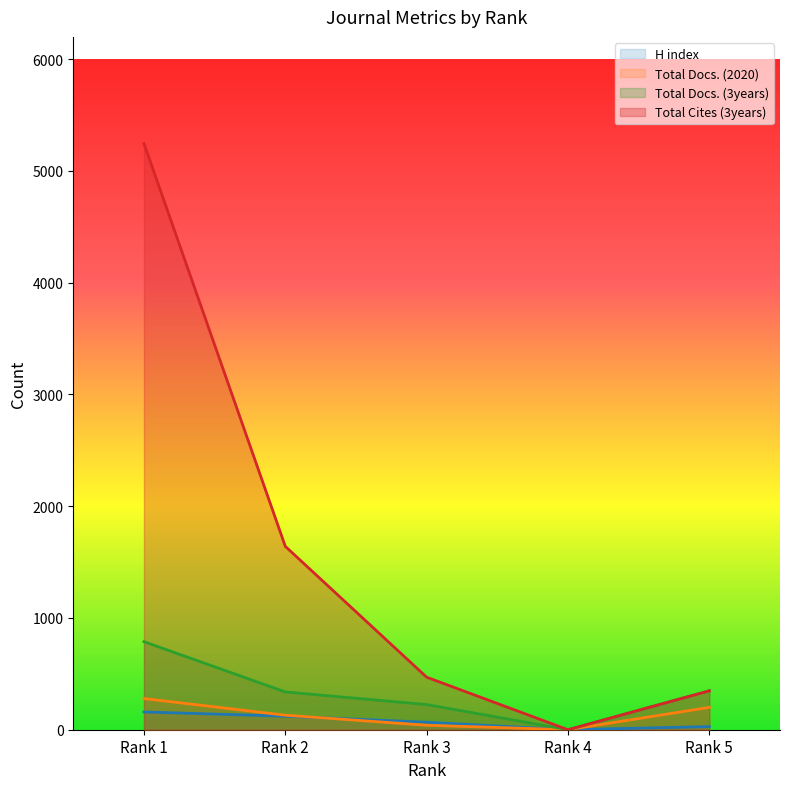

What is the value of the H index point at the 3rd from the left?

67